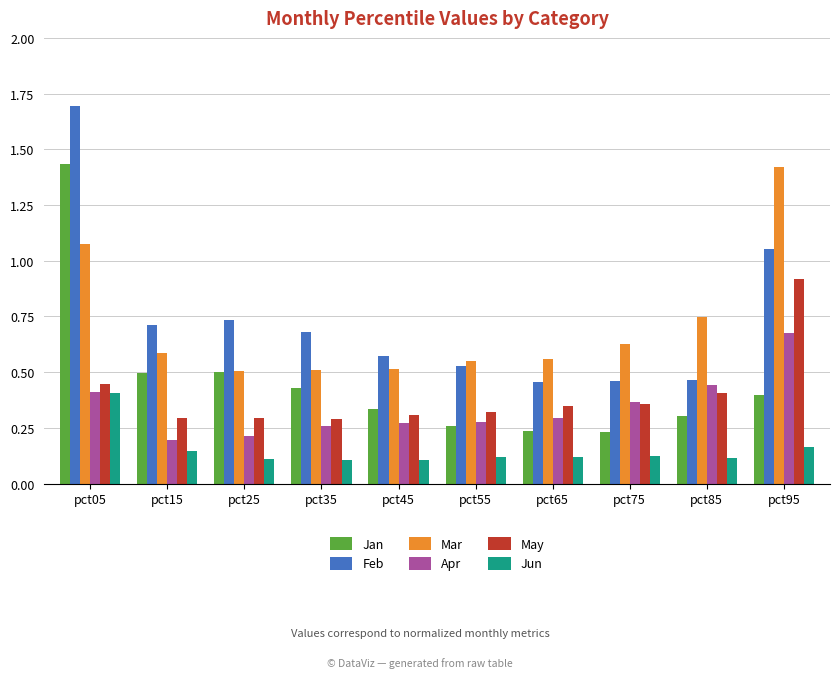

What is the difference between the maximum and minimum values in the Jan series?

1.2